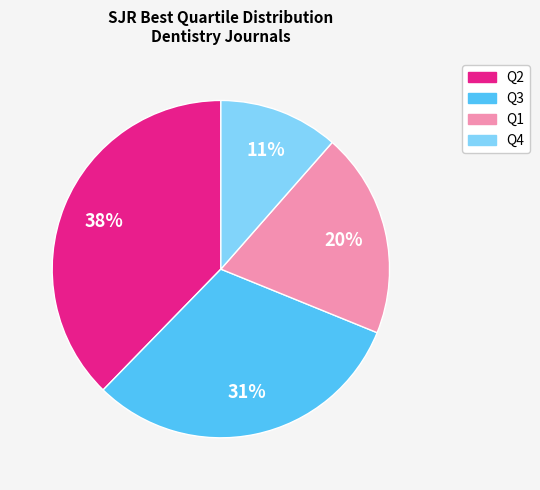

True or false: Q4 accounts for 25% of the total.

False